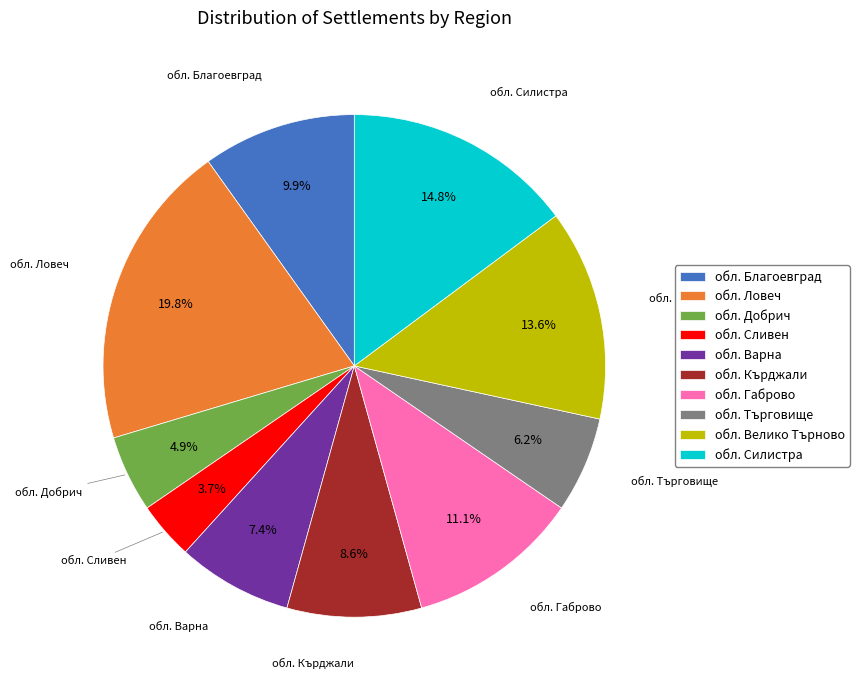

How many segments does this pie chart have?

10